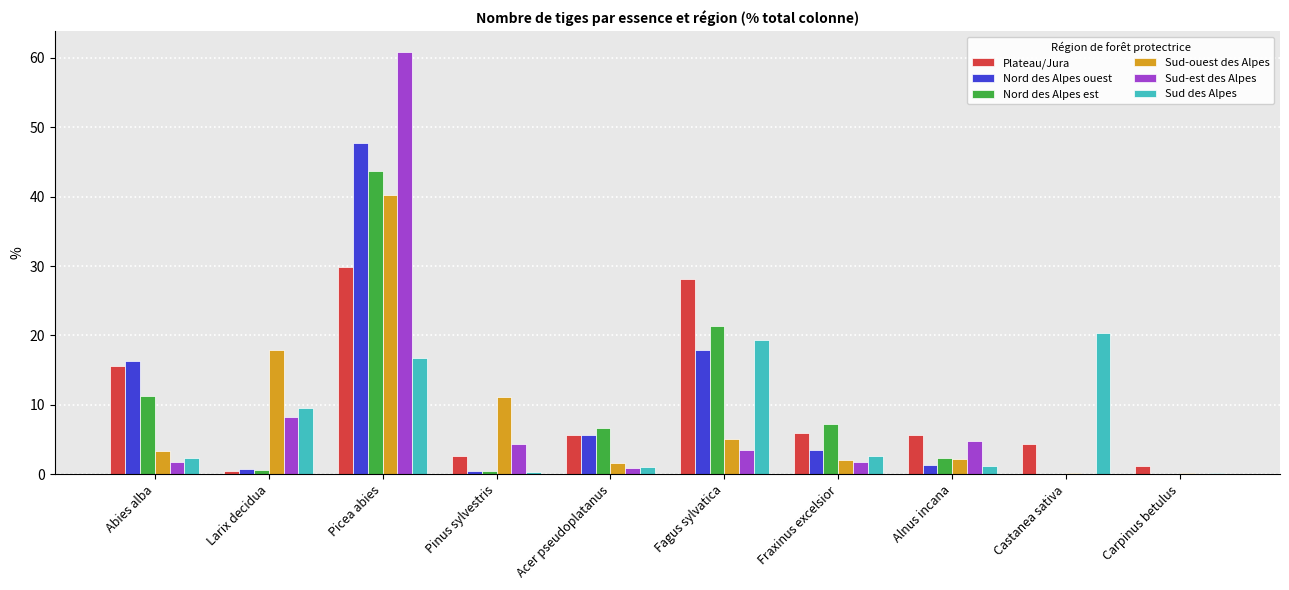

Where is Nord des Alpes ouest nearest to the value 23?

Fagus sylvatica